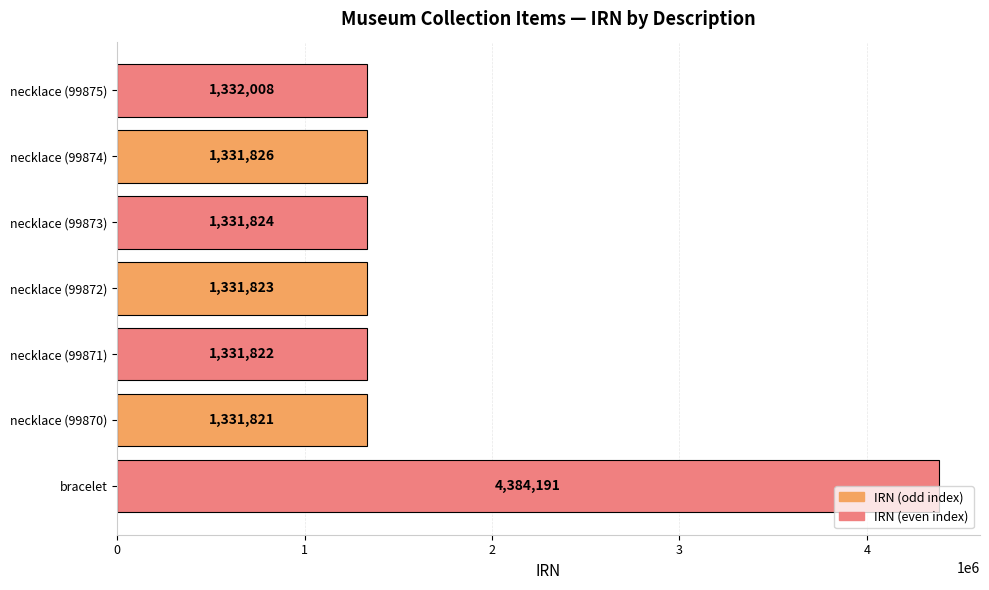

At which label is the value closest to 2858006?

necklace (99875)